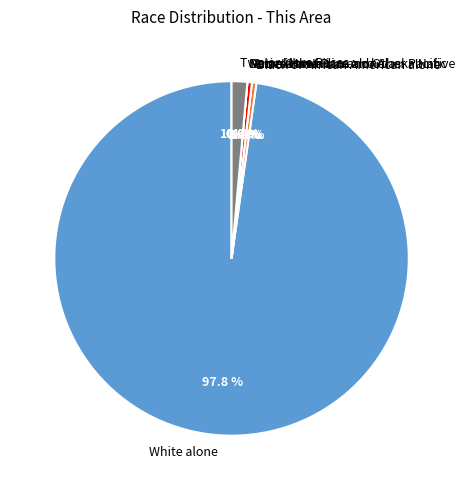

Do Native Hawaiian and Other Pacific and American Indian and Alaska Native together represent more than half of the pie?

No